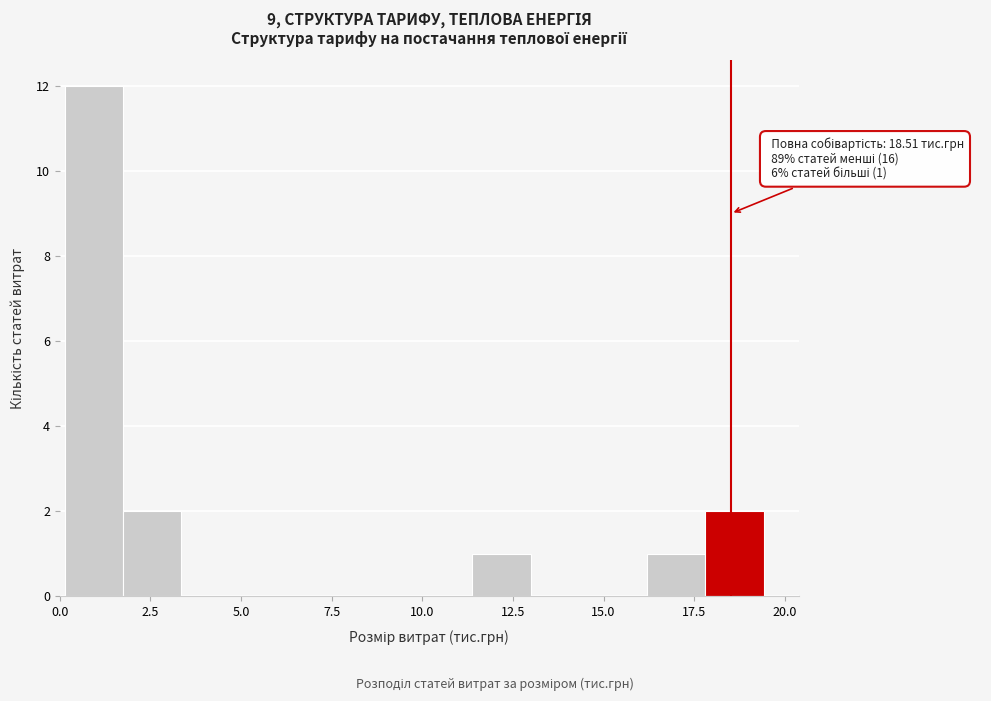

Around what value on the x-axis is the tallest bar? Give the approximate position of its centre, as read against the axis.

1.0